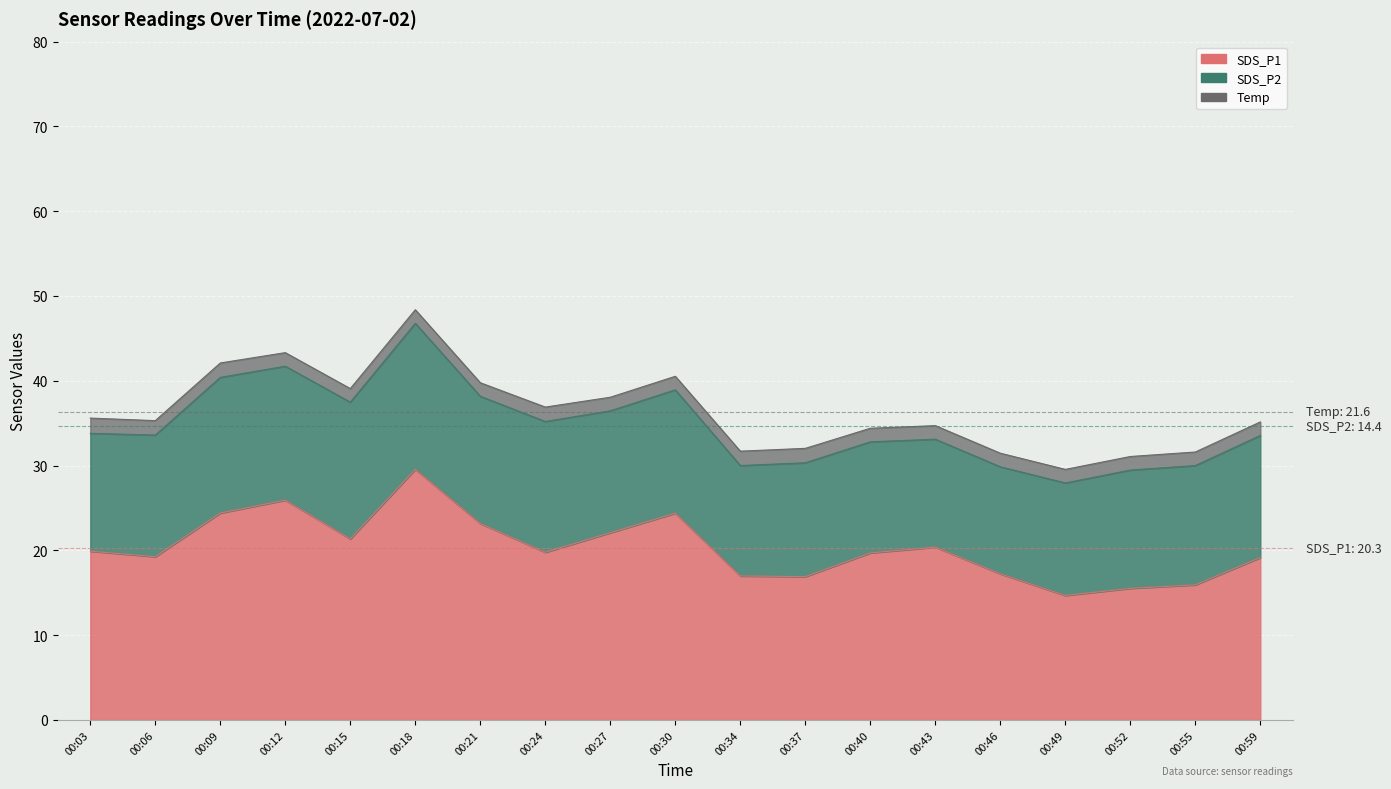

Reading right to left, list all the values displayed in this chart.

SDS_P1: 00:59=19.1	00:55=15.9	00:52=15.5	00:49=14.7	00:46=17.2	00:43=20.4	00:40=19.7	00:37=16.9	00:34=17.0	00:30=24.4	00:27=22.1	00:24=19.8	00:21=23.2	00:18=29.6	00:15=21.4	00:12=25.9	00:09=24.4	00:06=19.2	00:03=19.9
SDS_P2: 00:59=14.4	00:55=14.1	00:52=13.9	00:49=13.3	00:46=12.6	00:43=12.7	00:40=13.1	00:37=13.4	00:34=13.0	00:30=14.6	00:27=14.4	00:24=15.4	00:21=15.0	00:18=17.2	00:15=16.1	00:12=15.8	00:09=16.0	00:06=14.3	00:03=13.9
Temp: 00:59=21.6	00:55=21.6	00:52=21.6	00:49=21.6	00:46=21.6	00:43=21.6	00:40=21.6	00:37=21.7	00:34=21.7	00:30=21.6	00:27=21.6	00:24=21.7	00:21=21.6	00:18=21.6	00:15=21.6	00:12=21.6	00:09=21.7	00:06=21.7	00:03=21.8